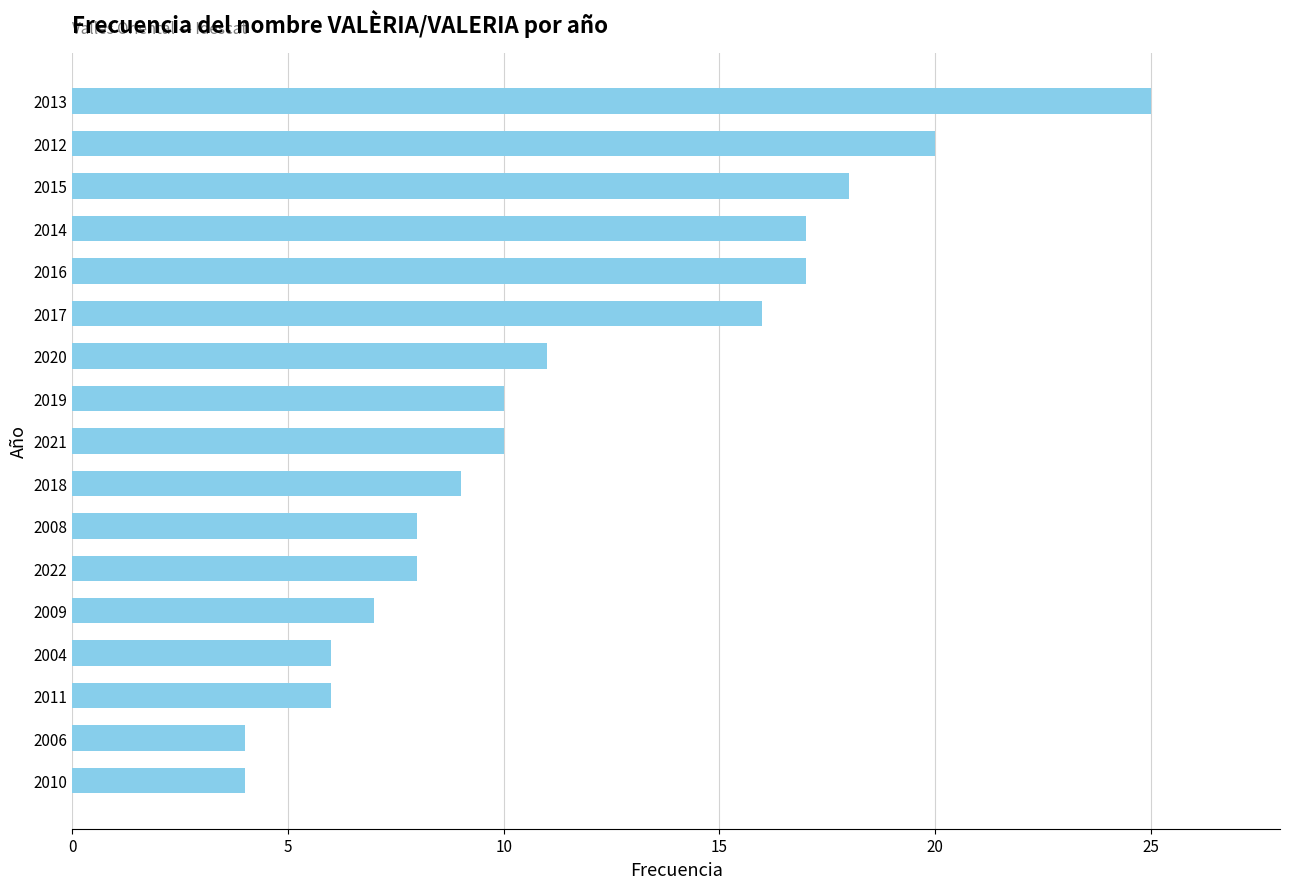

True or false: the data shows 10 at 2011.

False